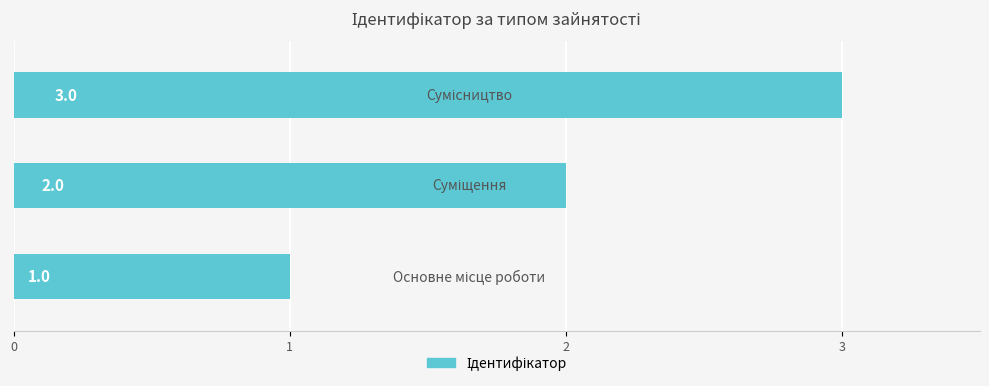

Count the values in the range 1 to 3.

3